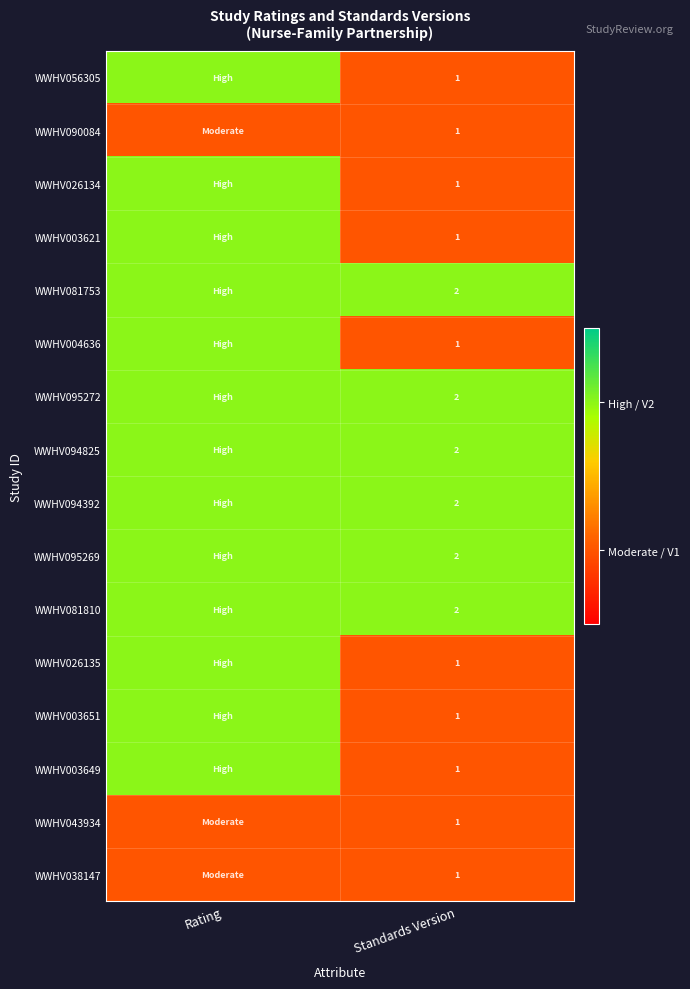

Is the value of WWHV004636 at Standards Version greater than the value of WWHV094825 at Standards Version?

No